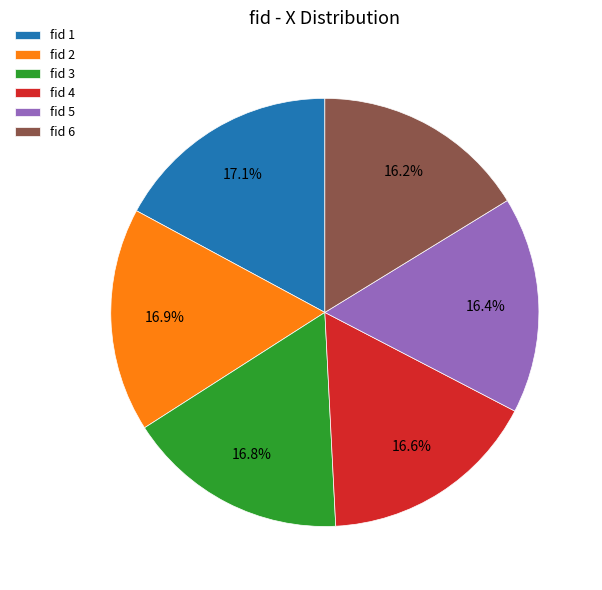

What is the ratio of the value at fid 6 to the value at fid 2?

1.0